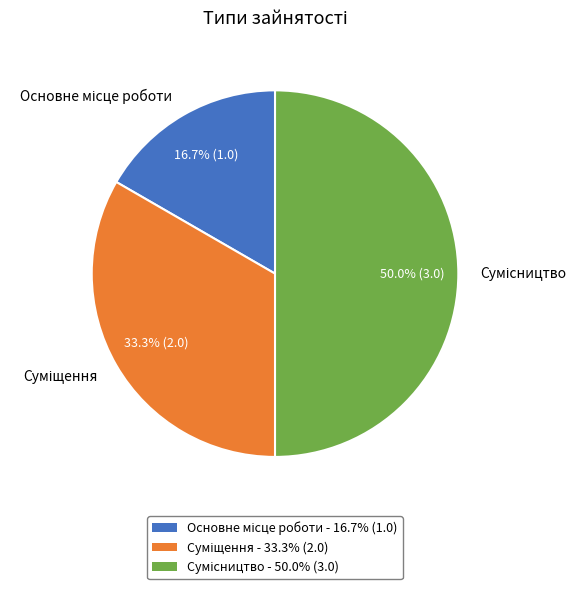

Between Суміщення and Сумісництво, which is larger?

Сумісництво